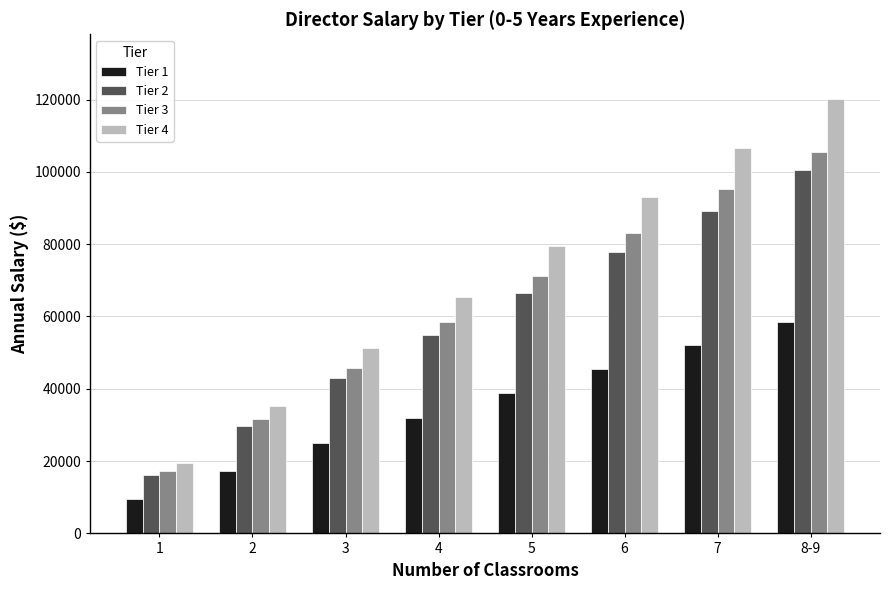

What is the greatest value displayed?

120048.1